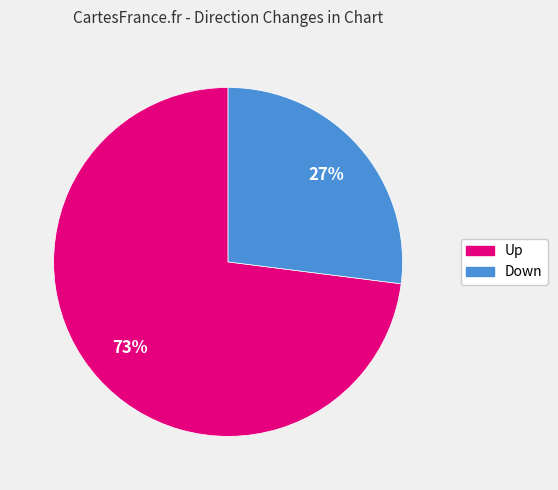

To the nearest percent, what is the difference between the largest and smallest slice percentages?

46%